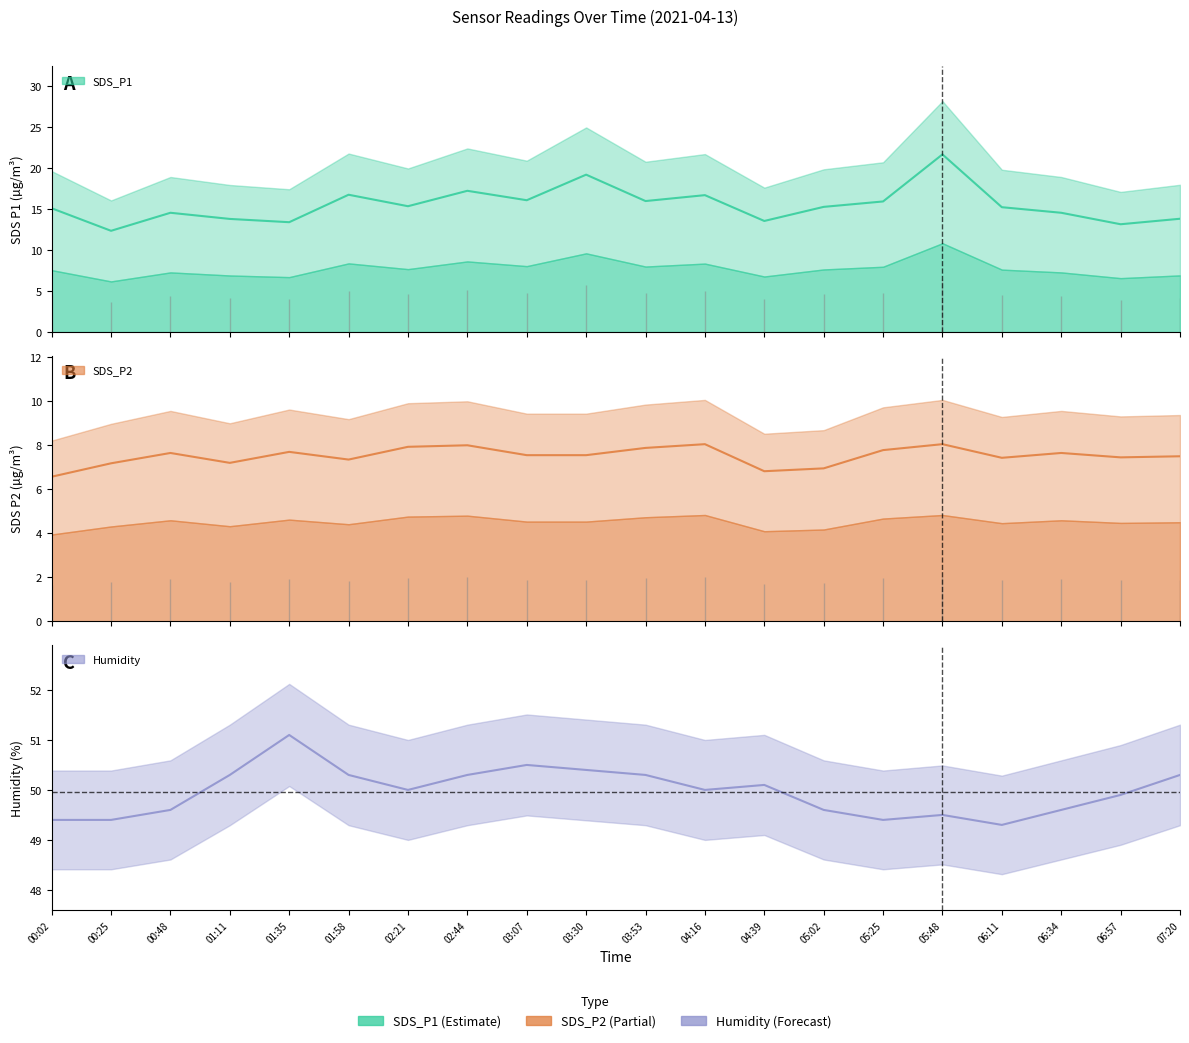

Reading right to left, list all the values displayed in this chart.

SDS_P1: 07:20=13.8	06:57=13.2	06:34=14.6	06:11=15.2	05:48=21.7	05:25=15.9	05:02=15.3	04:39=13.6	04:16=16.7	03:53=16.0	03:30=19.2	03:07=16.1	02:44=17.2	02:21=15.3	01:58=16.8	01:35=13.4	01:11=13.8	00:48=14.6	00:25=12.3	00:02=15.1
SDS_P2: 07:20=7.5	06:57=7.5	06:34=7.7	06:11=7.4	05:48=8.1	05:25=7.8	05:02=7.0	04:39=6.8	04:16=8.1	03:53=7.9	03:30=7.5	03:07=7.5	02:44=8.0	02:21=7.9	01:58=7.3	01:35=7.7	01:11=7.2	00:48=7.7	00:25=7.2	00:02=6.6
Humidity: 07:20=50.3	06:57=49.9	06:34=49.6	06:11=49.3	05:48=49.5	05:25=49.4	05:02=49.6	04:39=50.1	04:16=50.0	03:53=50.3	03:30=50.4	03:07=50.5	02:44=50.3	02:21=50.0	01:58=50.3	01:35=51.1	01:11=50.3	00:48=49.6	00:25=49.4	00:02=49.4